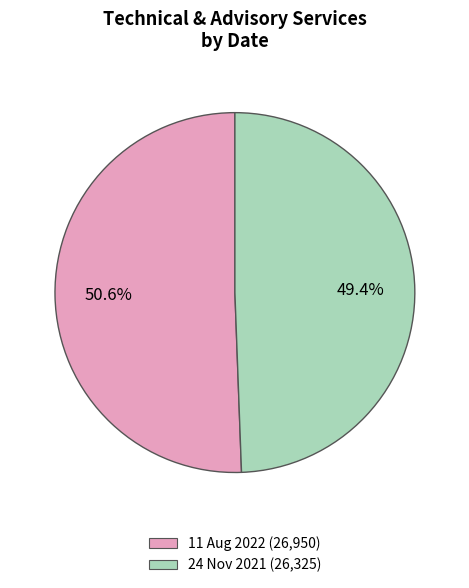

What percentage is the 24 Nov 2021 slice, to the nearest percent?

49%